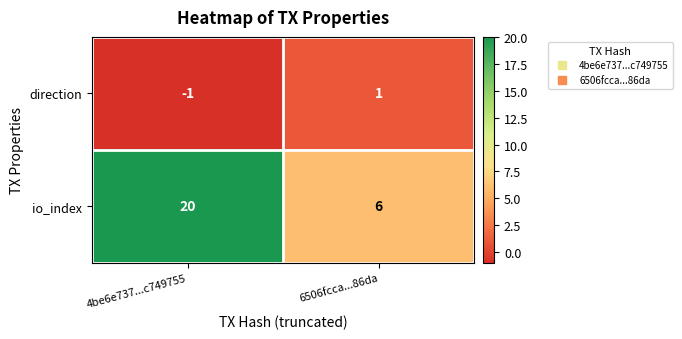

List the series in order of their overall mean, lowest first.

direction, io_index